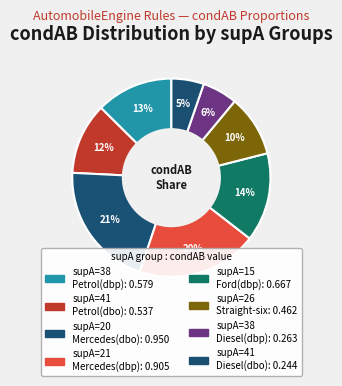

How many segments does this pie chart have?

8